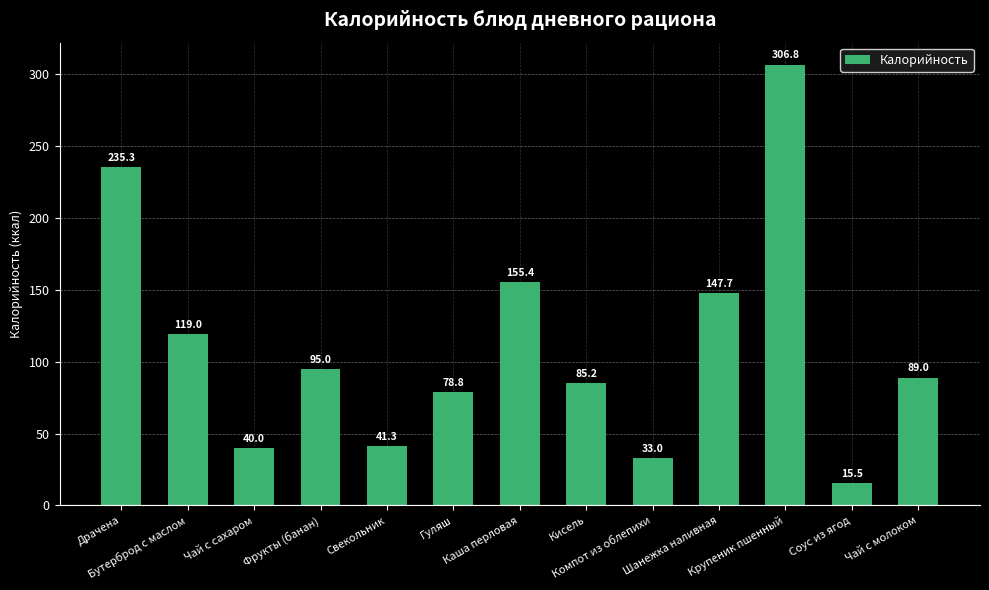

What is the greatest value displayed?

306.8